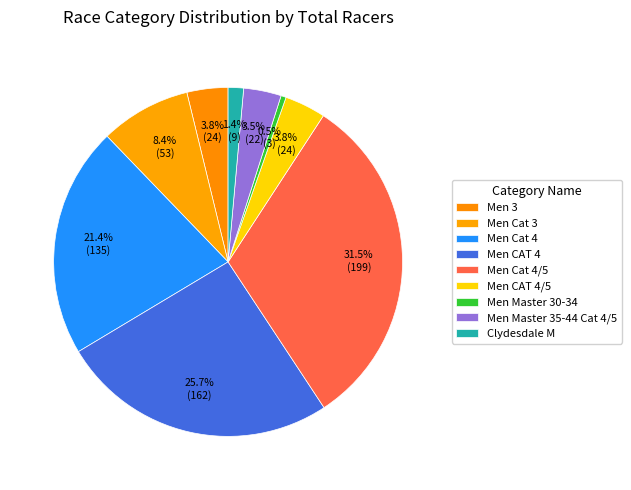

Count the number of slices in the pie.

9